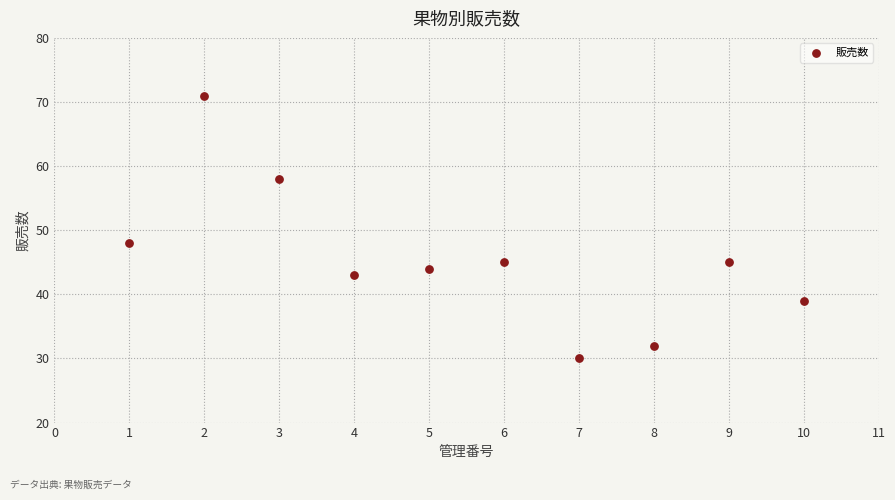

What is the range of X values (max minus min)?

9